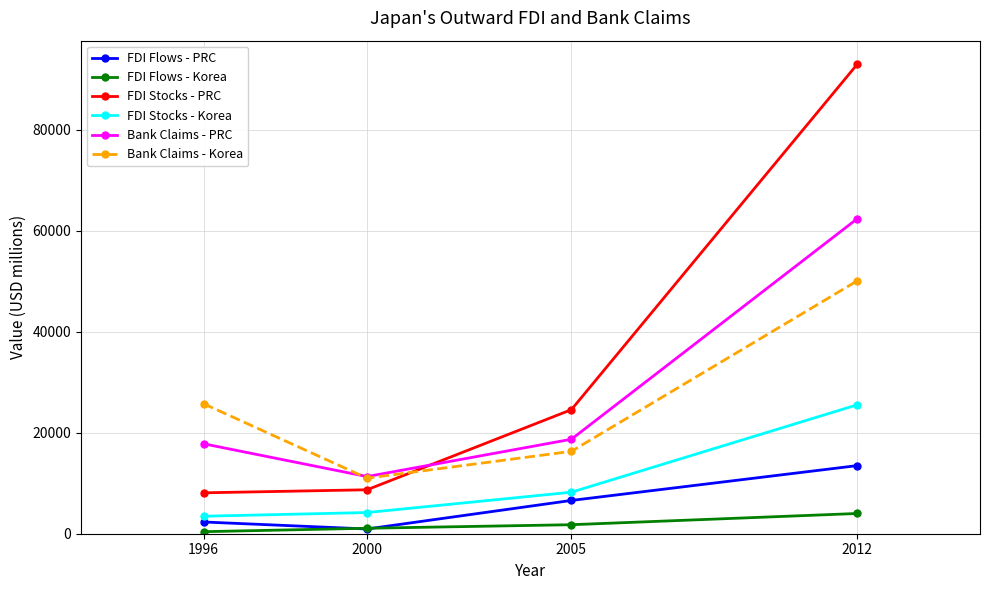

In FDI Flows - PRC, how many points are lower than both neighbors (excluding endpoints)?

1